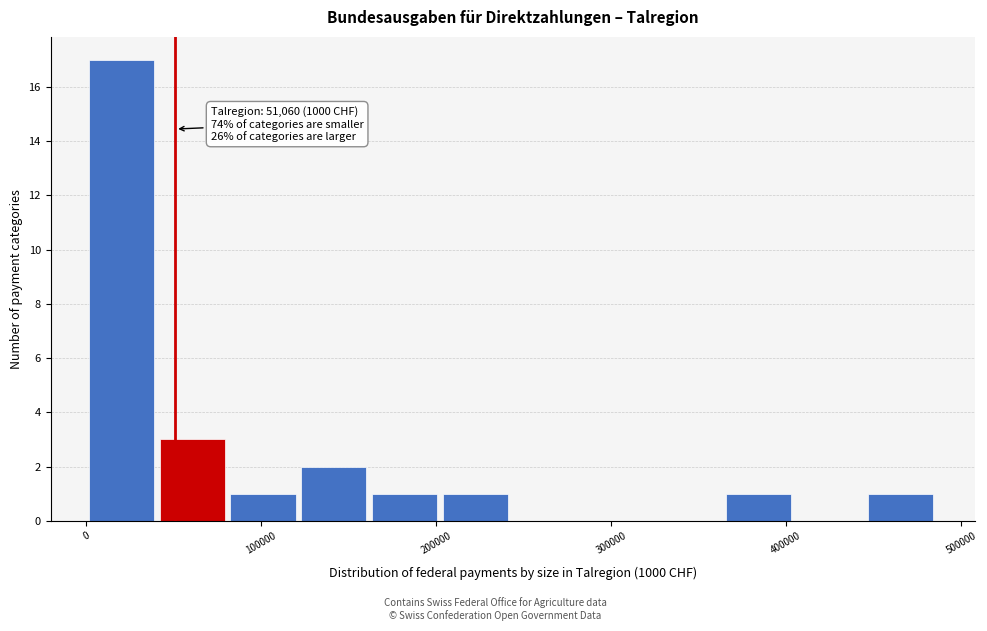

Over which range of the x-axis is the bar tallest?

0 to 40000